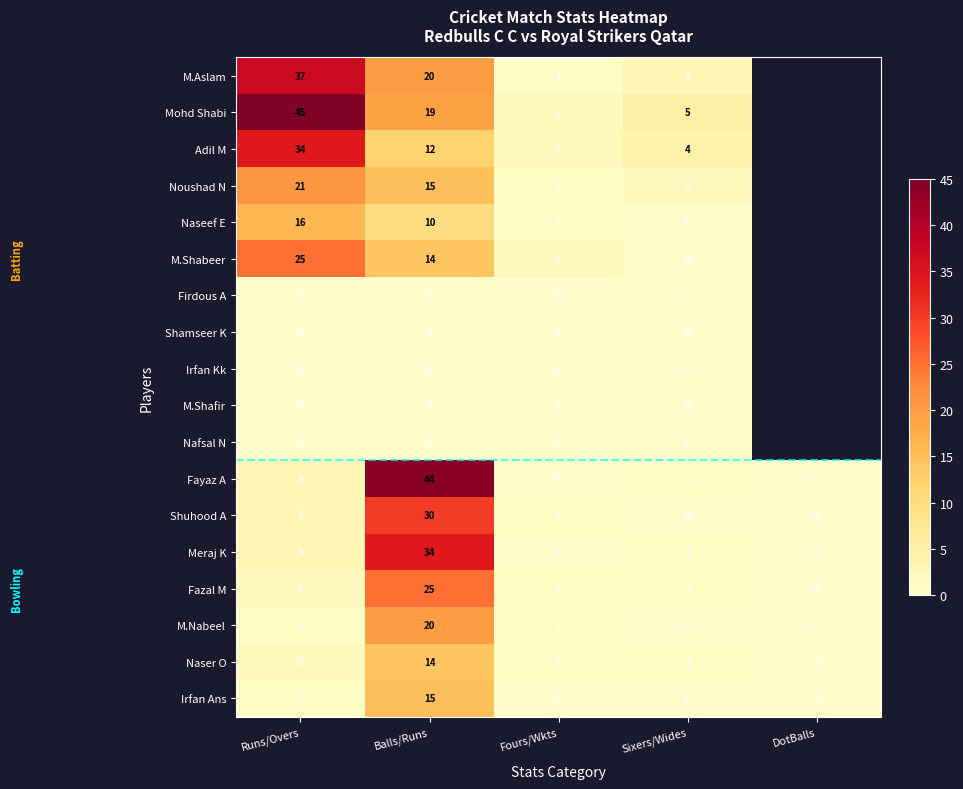

What is the difference between the Shuhood A values at Runs/Overs and Sixers/Wides?

3